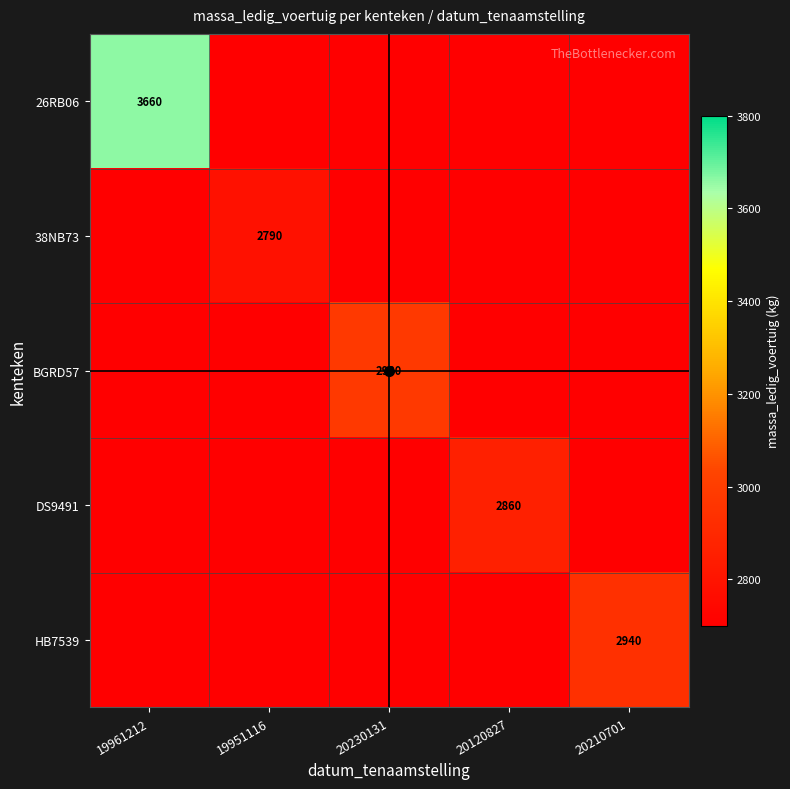

The HB7539 series shows 2940 at 20210701. True or false?

True